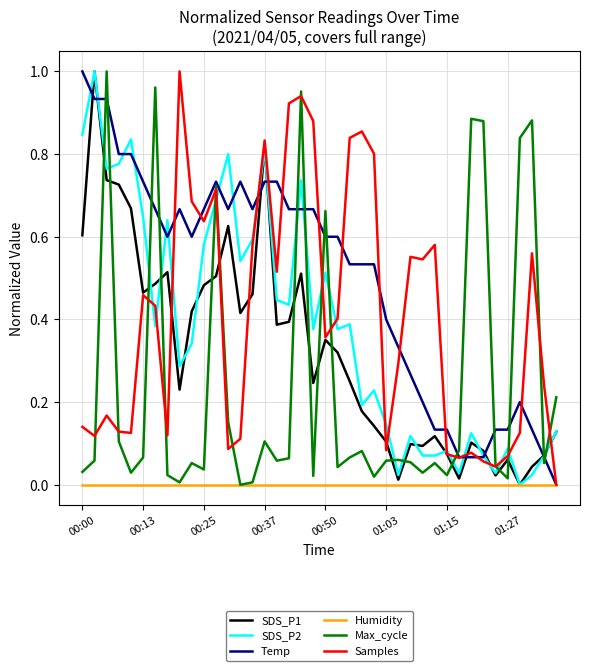

Which series has the largest total across all categories?

Temp